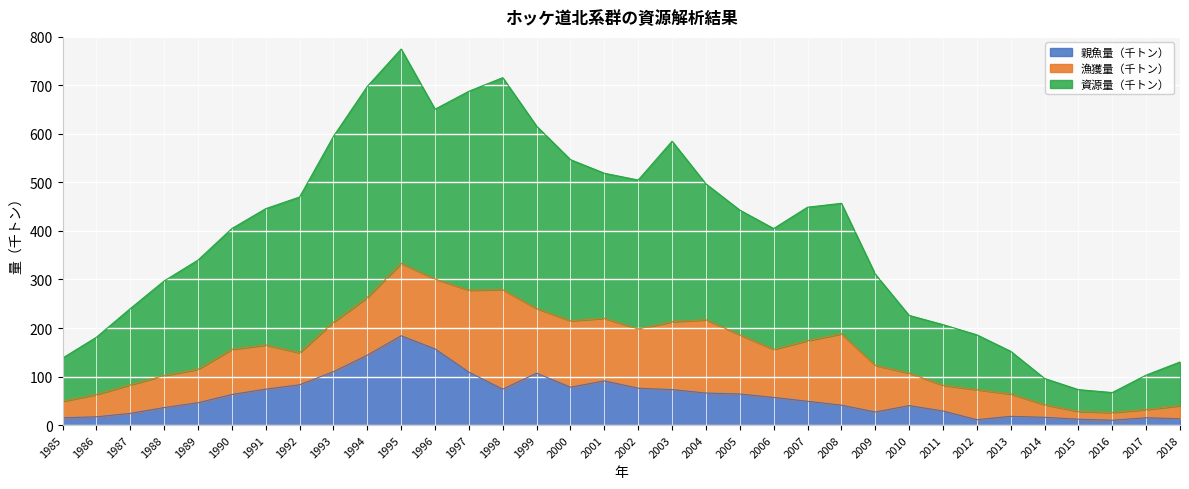

True or false: 資源量（千トン） and 親魚量（千トン） cross at least once.

False